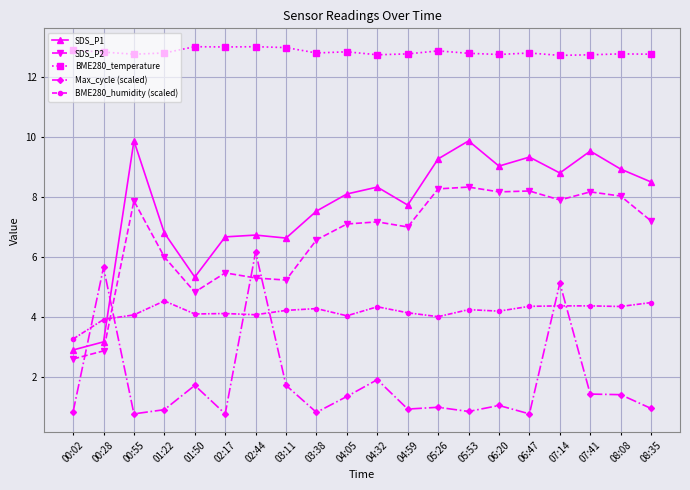

Count the number of data series in this chart.

5